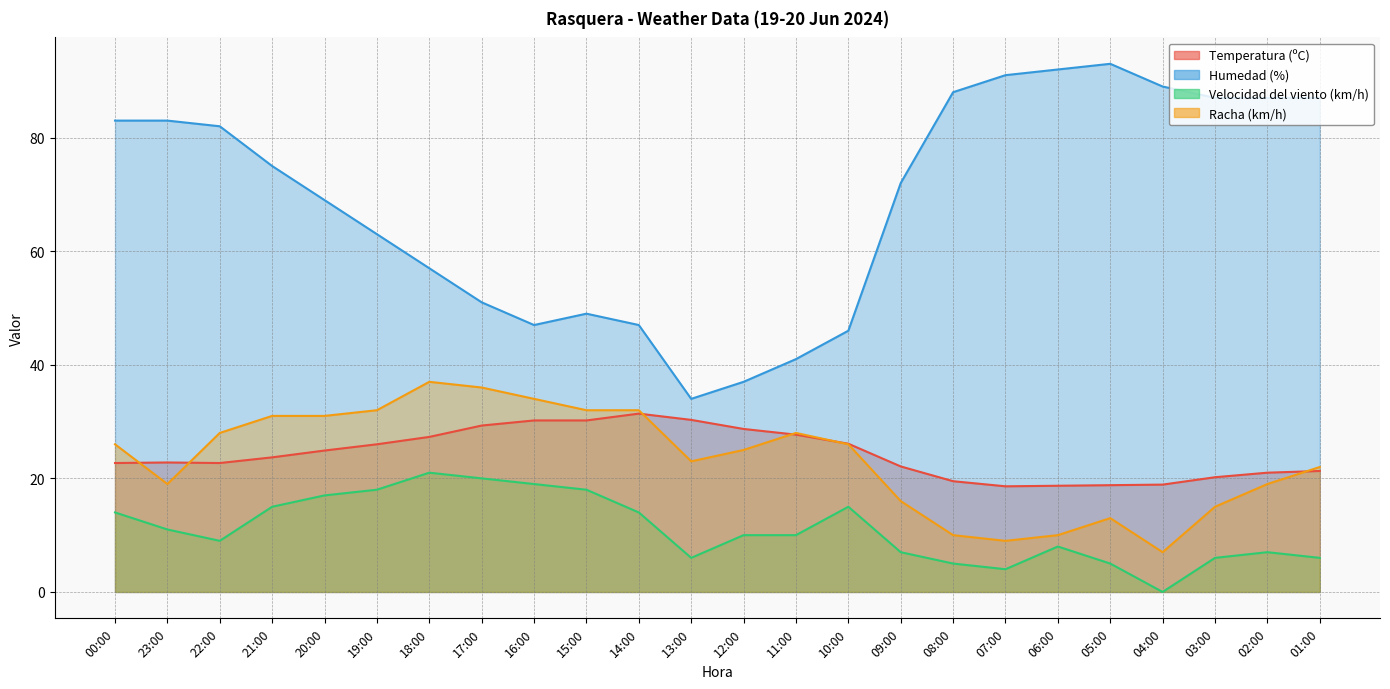

How many positive values does the Velocidad del viento (km/h) series have?

23